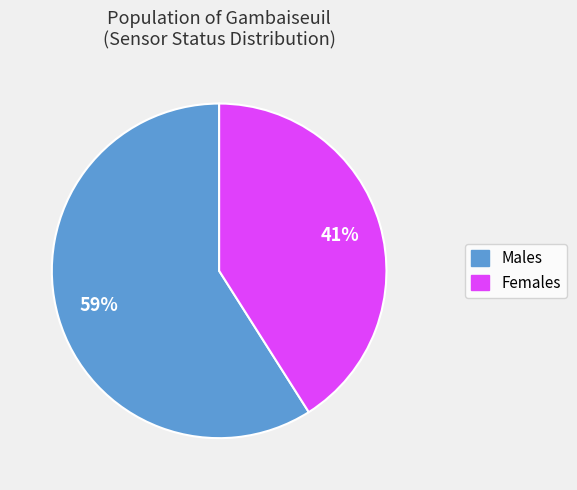

How many segments does this pie chart have?

2